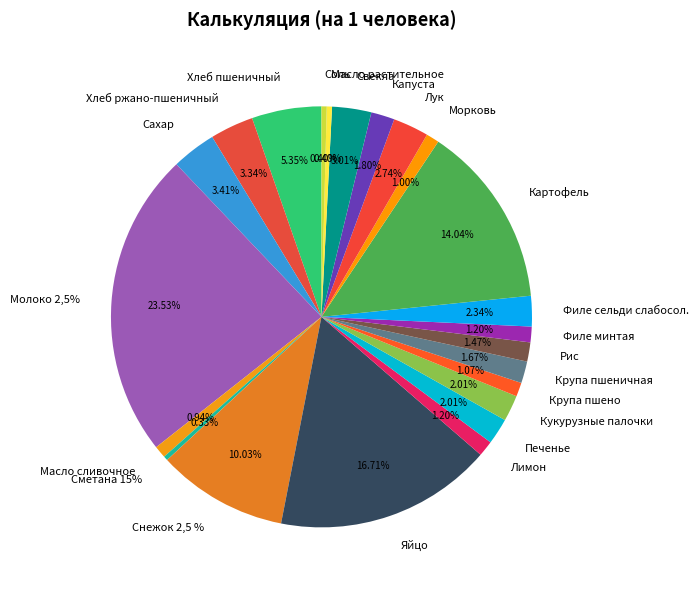

To the nearest percent, what portion does Молоко 2,5% represent?

24%